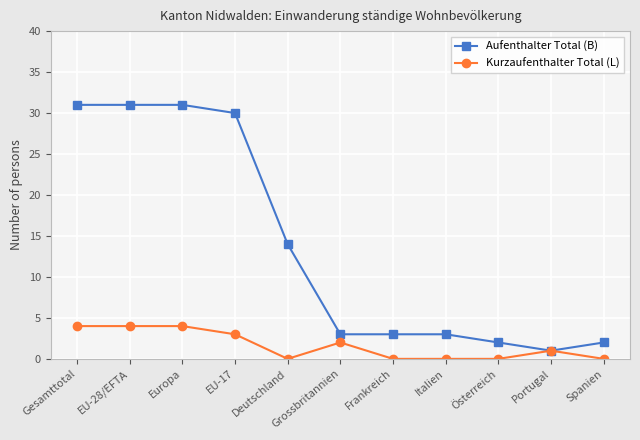

What is the label of the 1st point from the left?

Gesamttotal